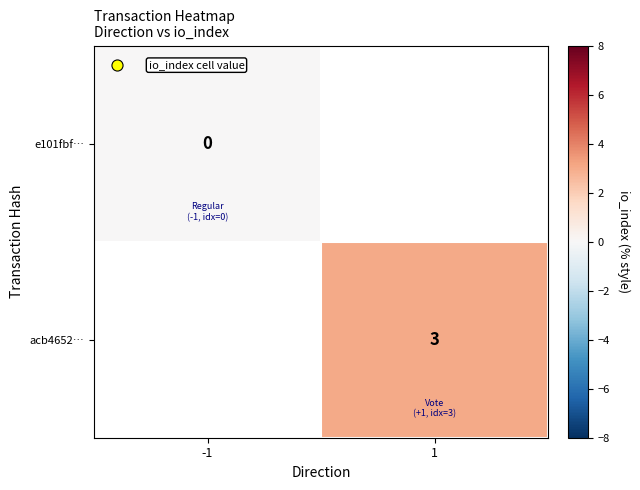

True or false: acb4652… has a value of 1 at 1.

False